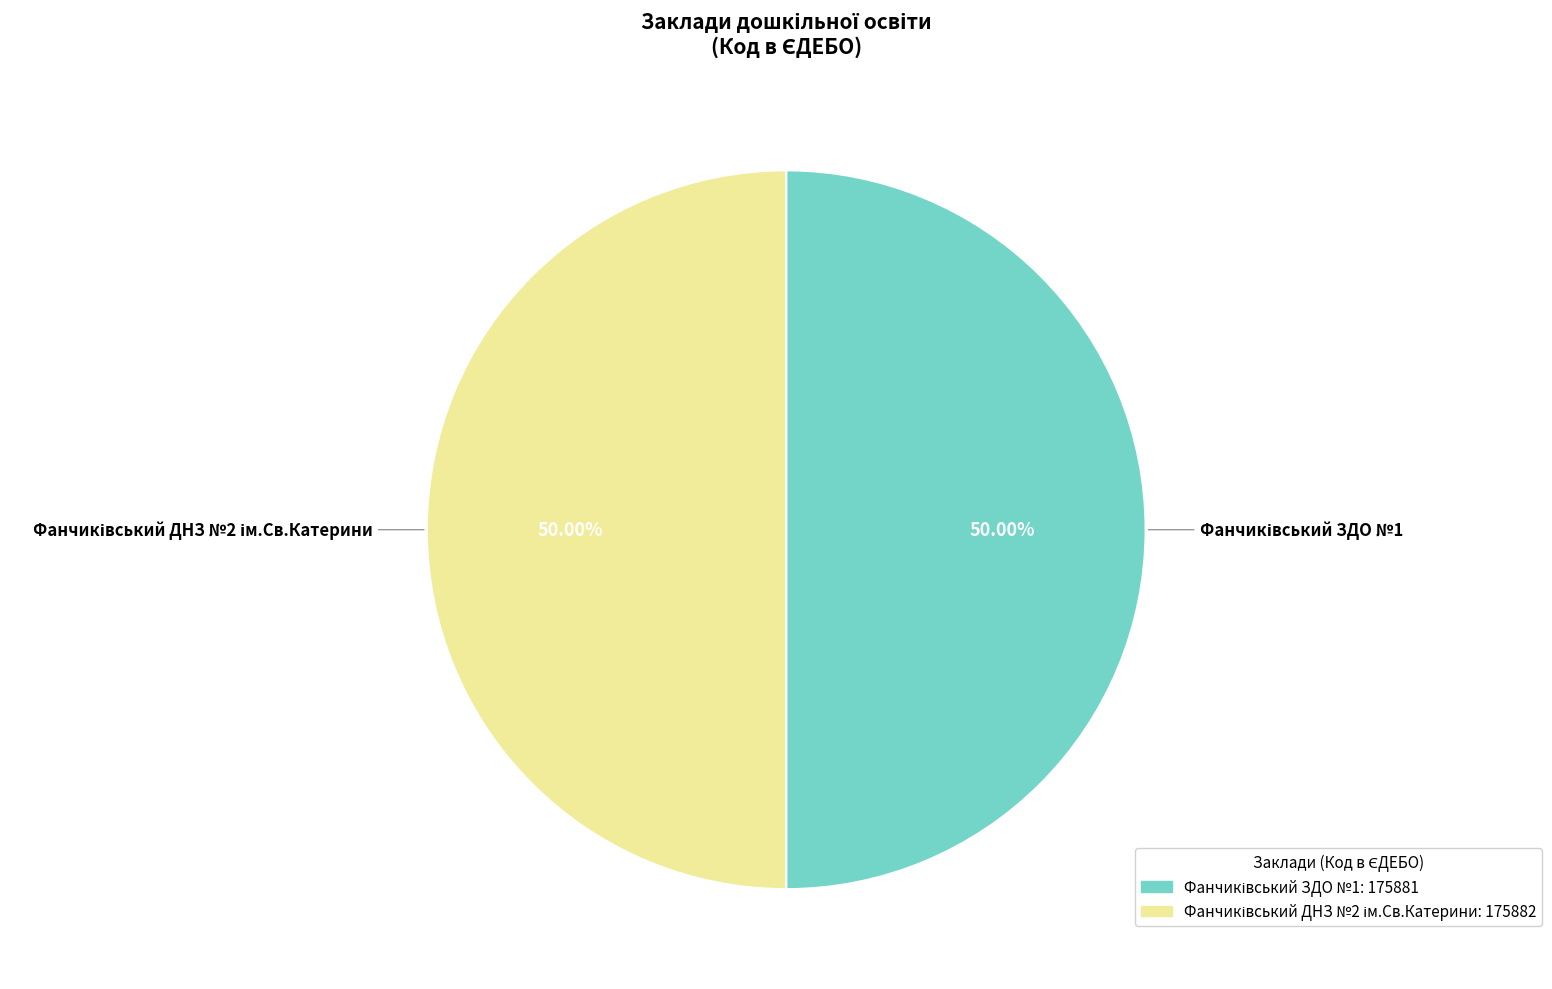

Which category has the biggest portion of the pie?

Фанчиківський ДНЗ №2 ім.Св.Катерини